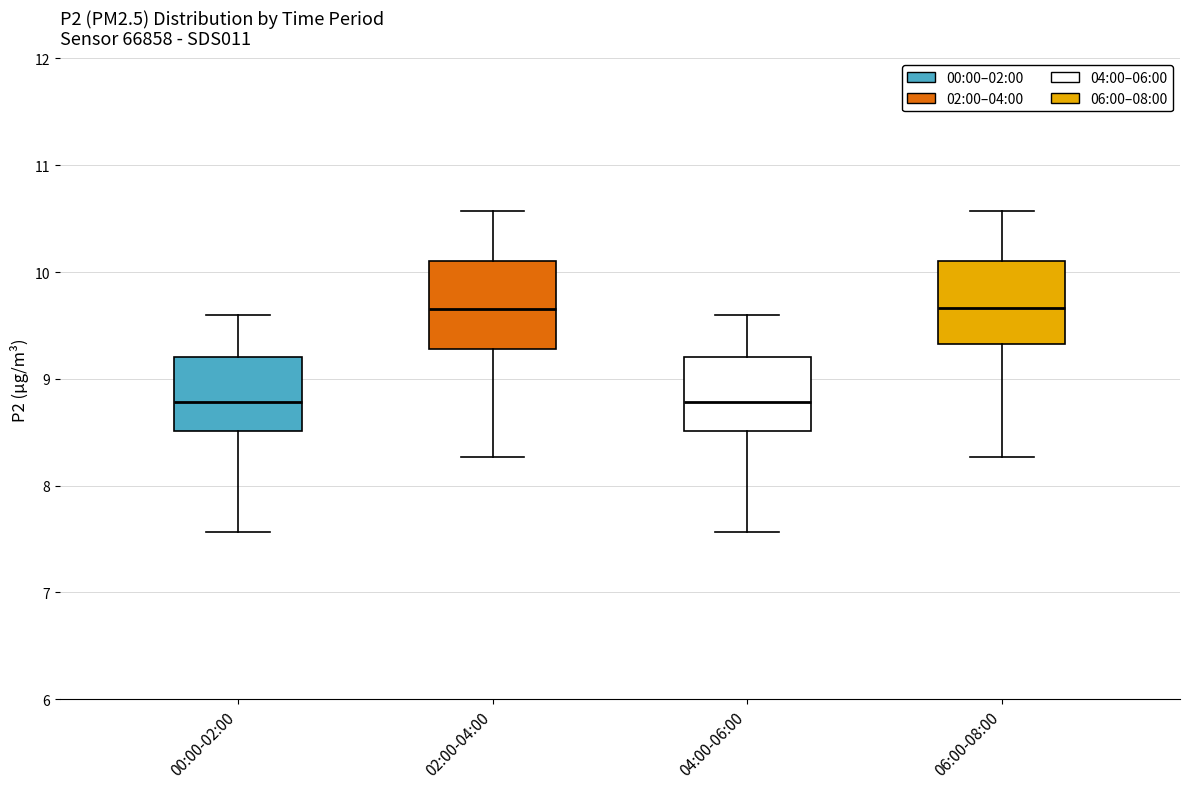

Reading left to right, transcribe this box plot: for each box, give where its median line is, the range the box spans, and where its two whiskers end, as read against the y-axis. The values are not printed on the chart, so give them approximately, as read against the axis.

00:00-02:00: median 8.8, box 8.5 to 9.2, whiskers 7.6 to 9.6
02:00-04:00: median 9.7, box 9.3 to 10.1, whiskers 8.3 to 10.6
04:00-06:00: median 8.8, box 8.5 to 9.2, whiskers 7.6 to 9.6
06:00-08:00: median 9.7, box 9.3 to 10.1, whiskers 8.3 to 10.6